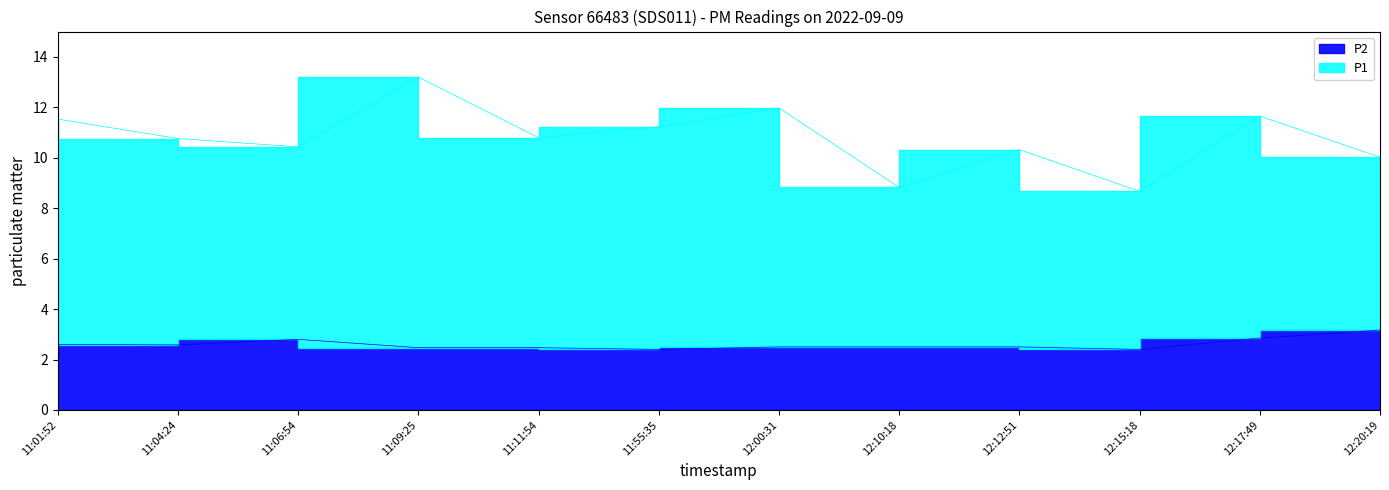

Which series has the widest spread of values?

P1